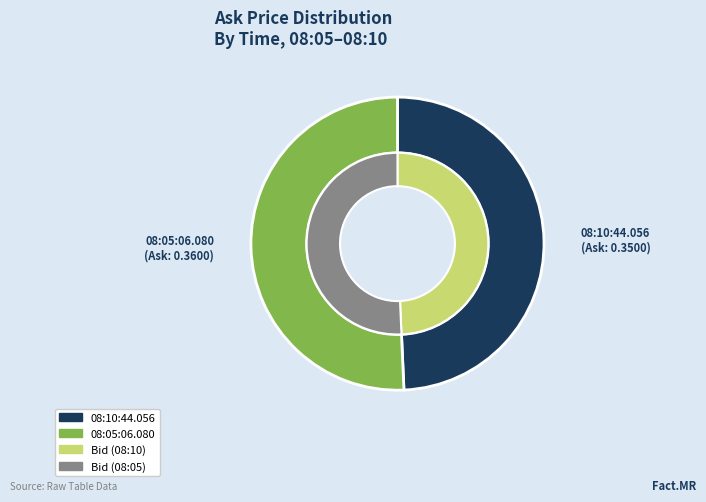

What is the smallest slice in the pie chart?

08:10:44.056